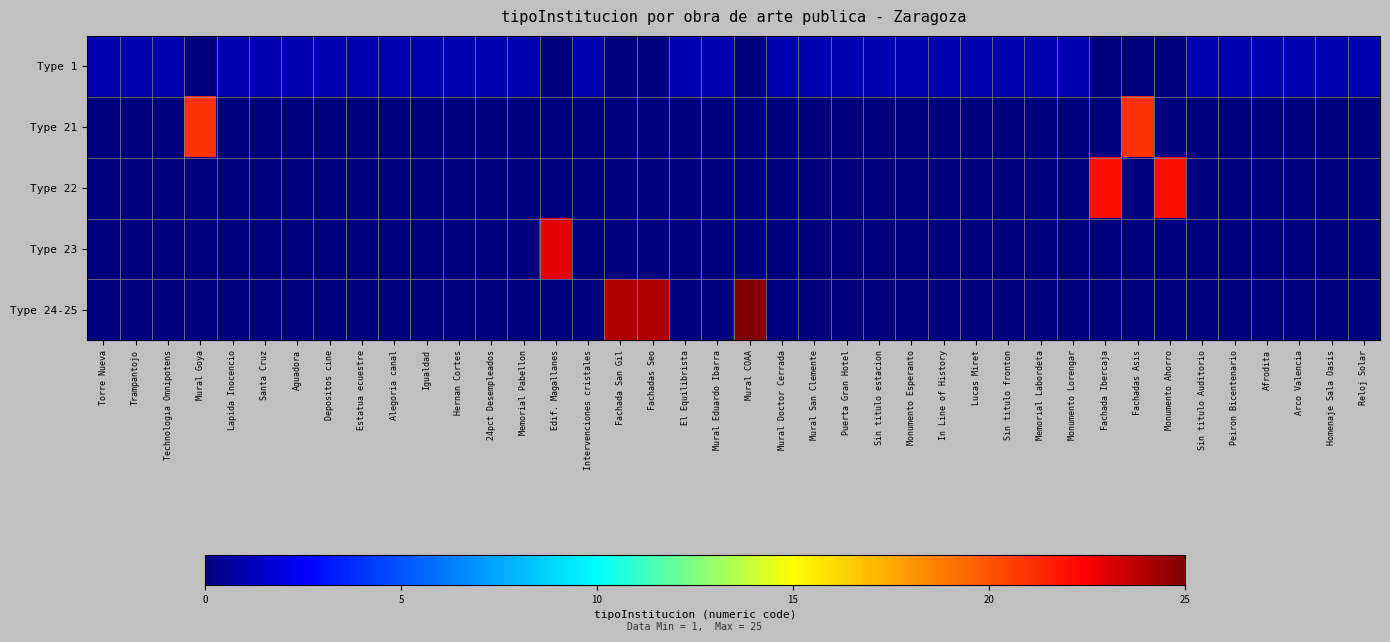

Rank the series by their maximum value, from highest to lowest.

Type 24-25, Type 23, Type 22, Type 21, Type 1